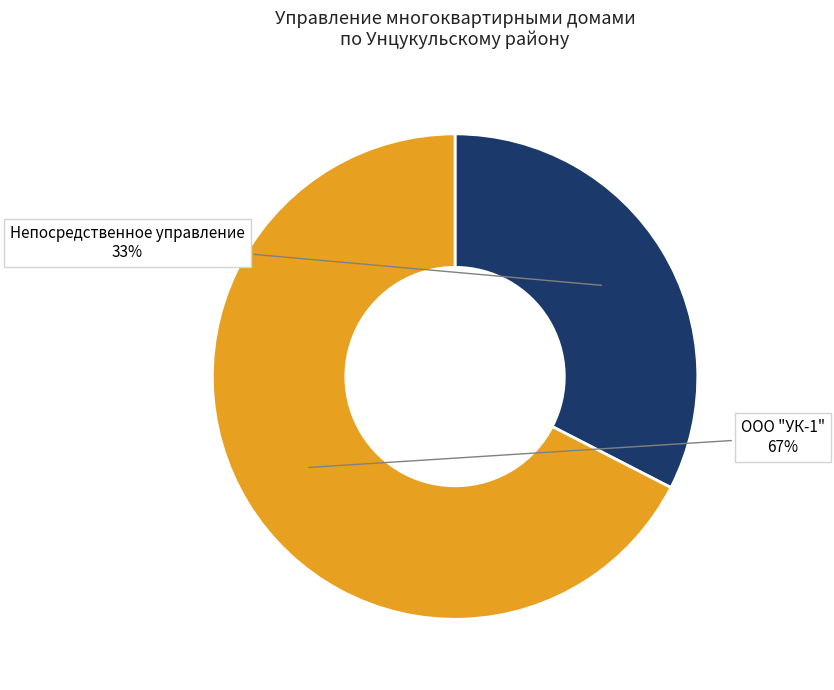

Count the number of slices in the pie.

2